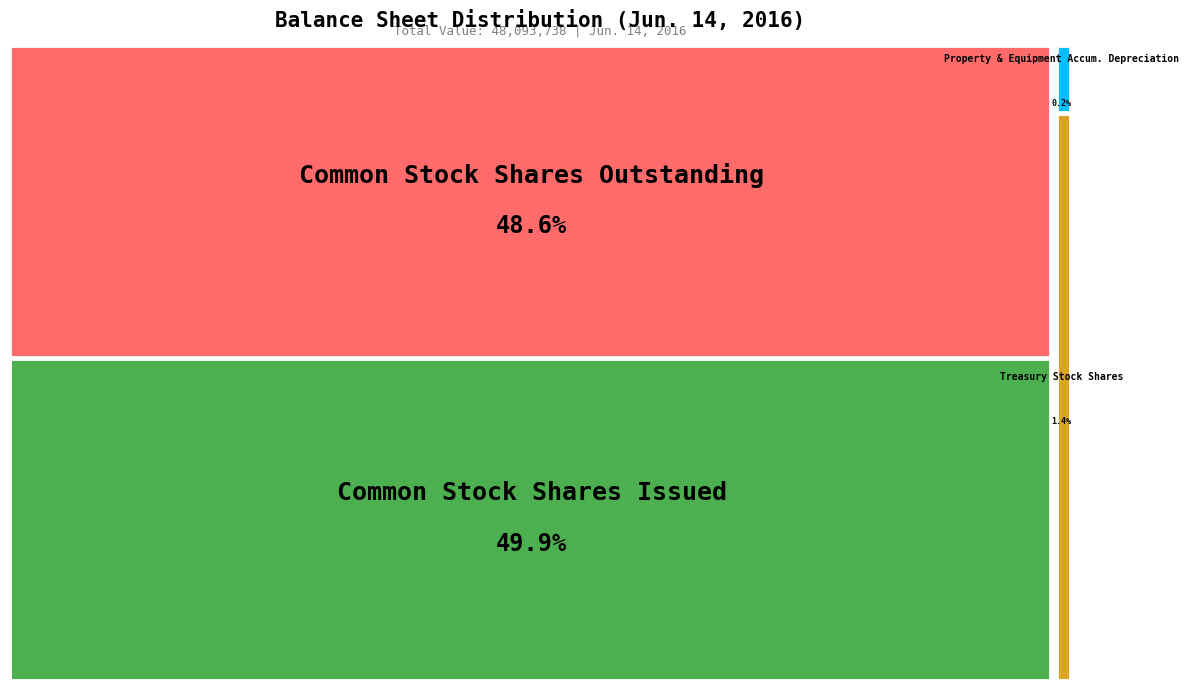

To the nearest percent, what is the difference between the largest and smallest slice percentages?

50%